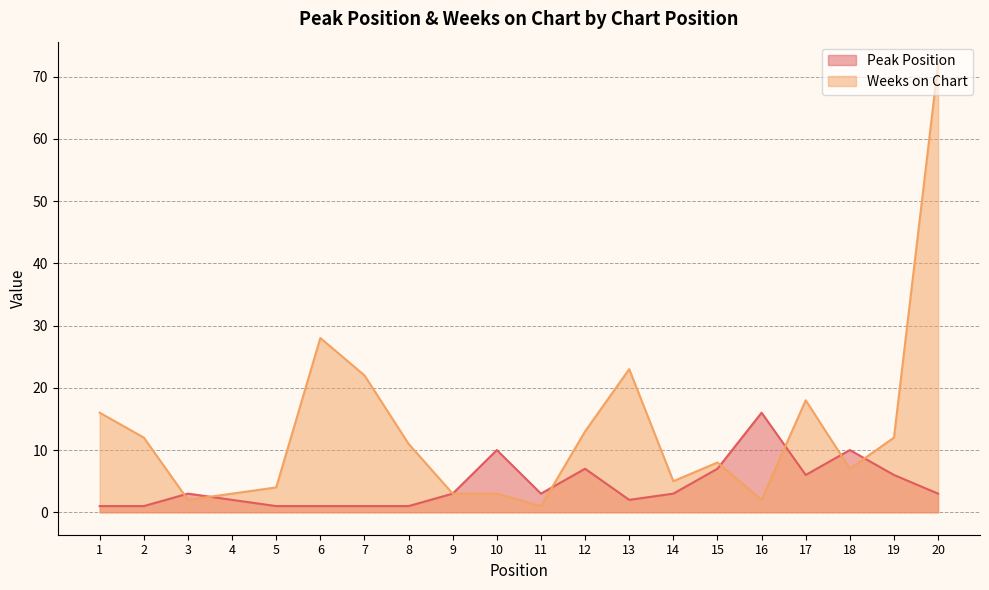

Which category has the highest value in the Peak Position series?

16